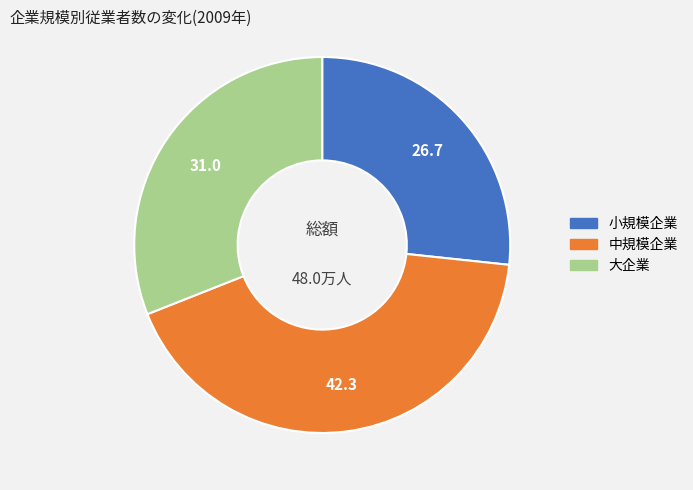

Does any single category account for the majority?

No